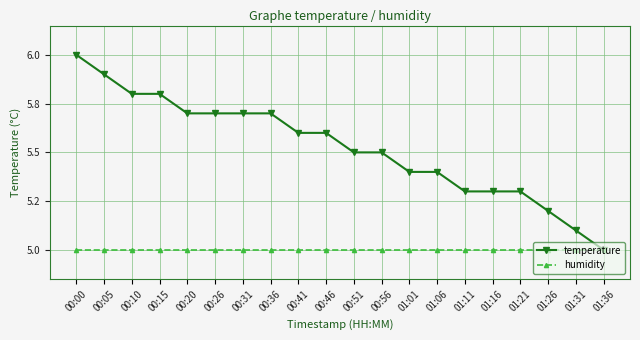

At which label is humidity closest to 5?

00:00